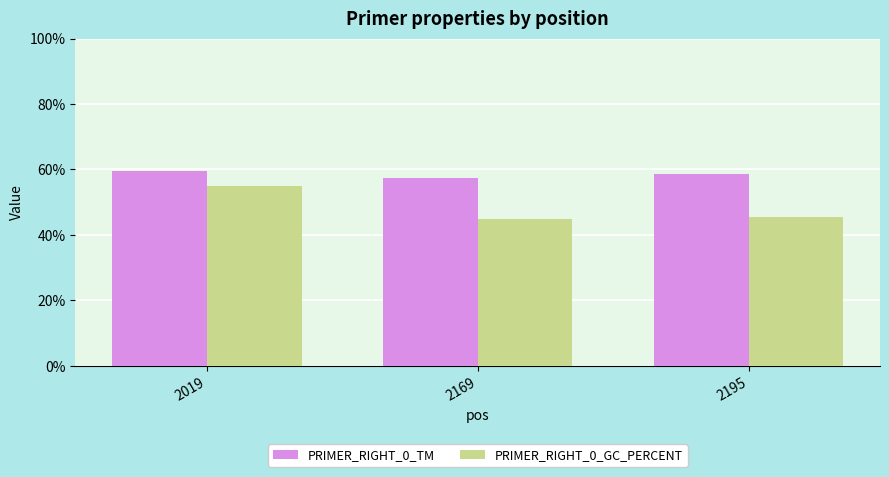

How many bars are there in each group?

2